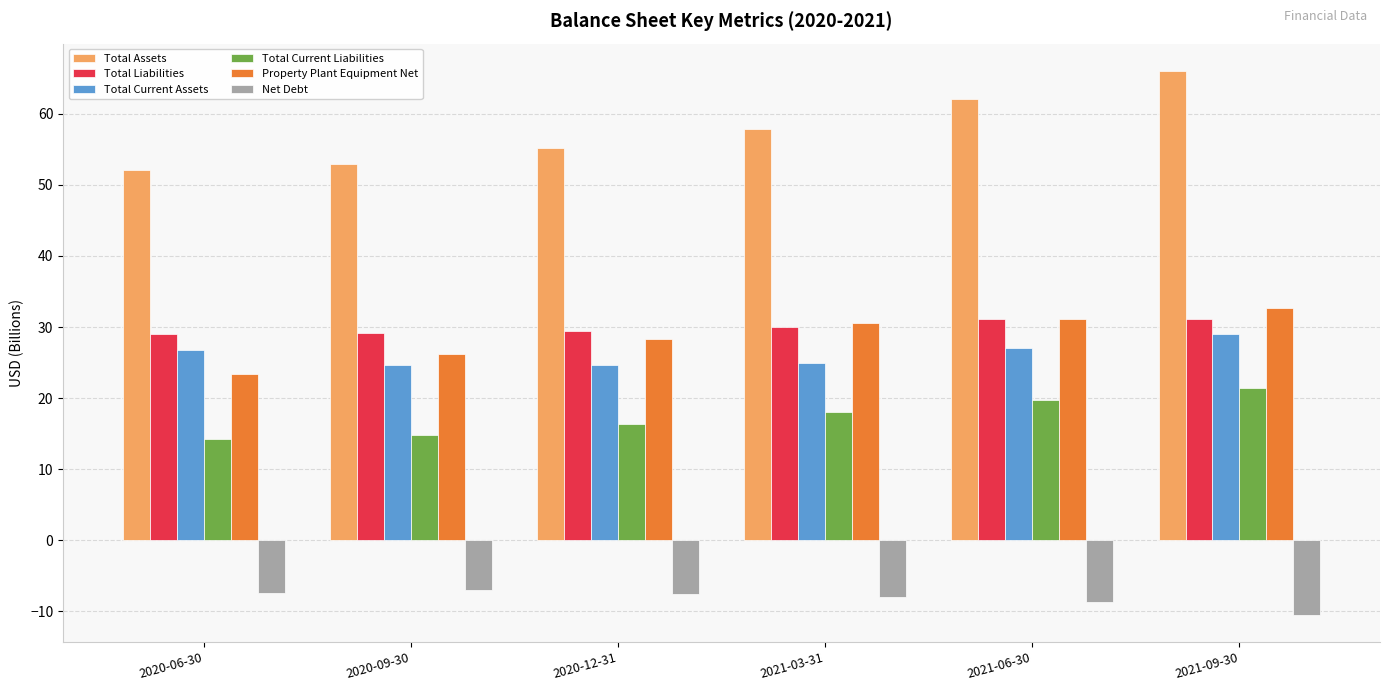

Which series has the widest spread of values?

Total Assets